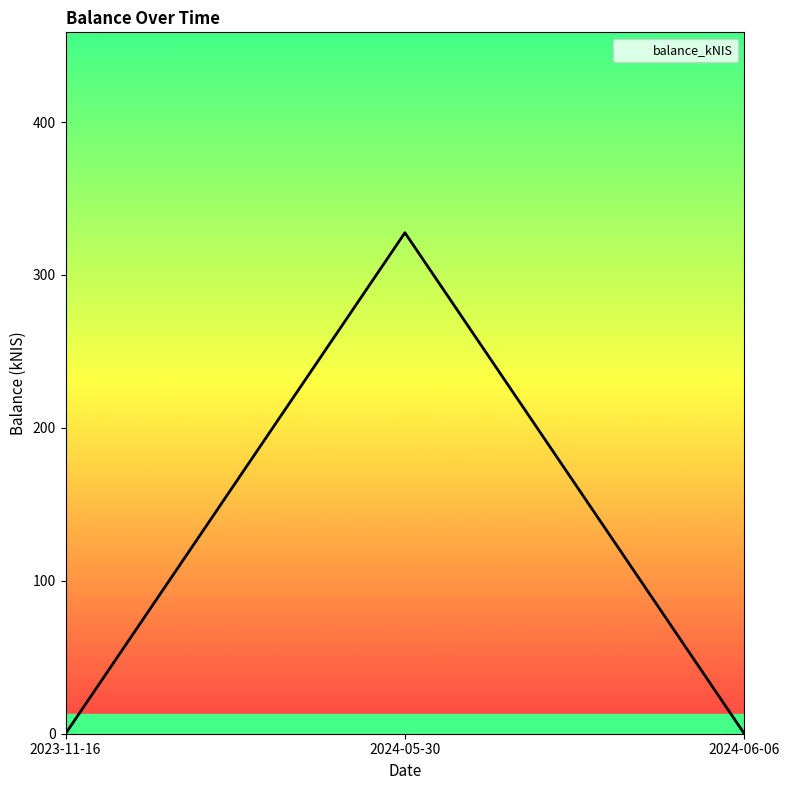

How many series are shown in this chart?

1